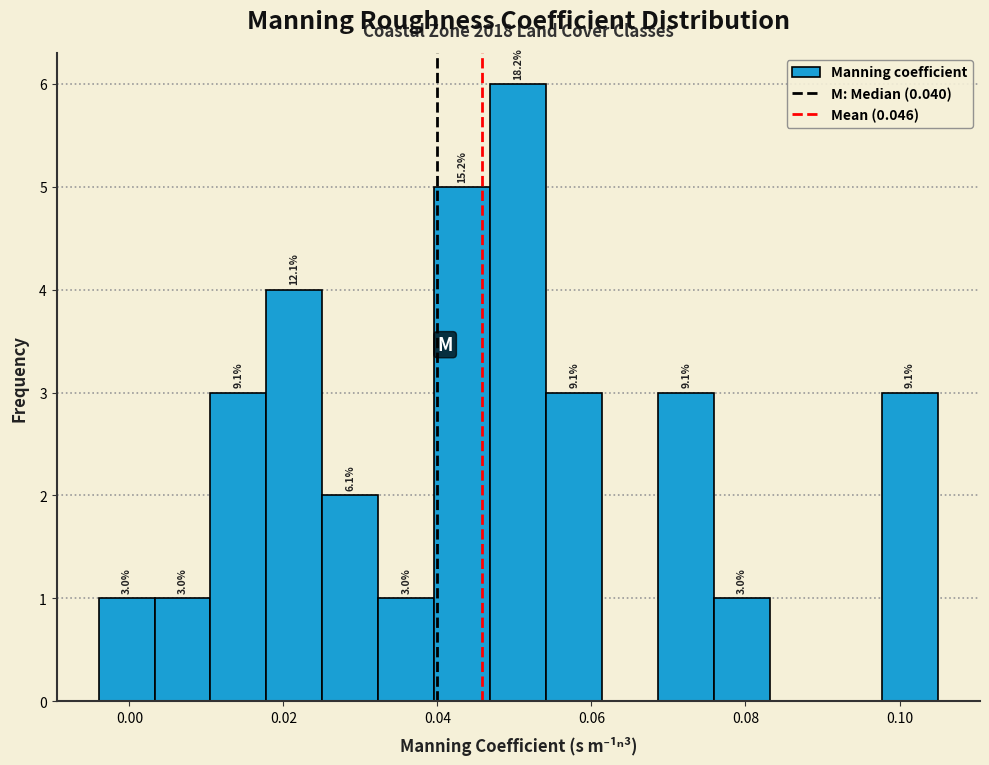

Read against the x-axis, roughly where is the centre of the tallest bar?

0.050